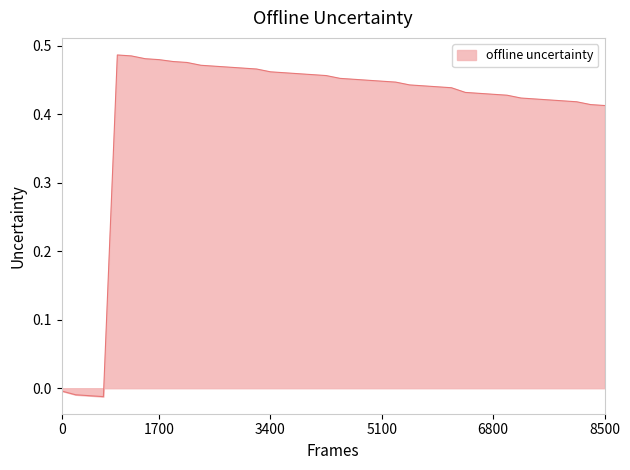

How many lines are shown in the chart?

1